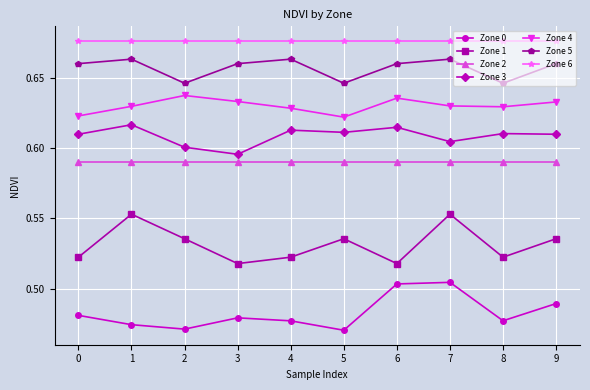

The Zone 0 series shows 0.2 at 0. True or false?

False